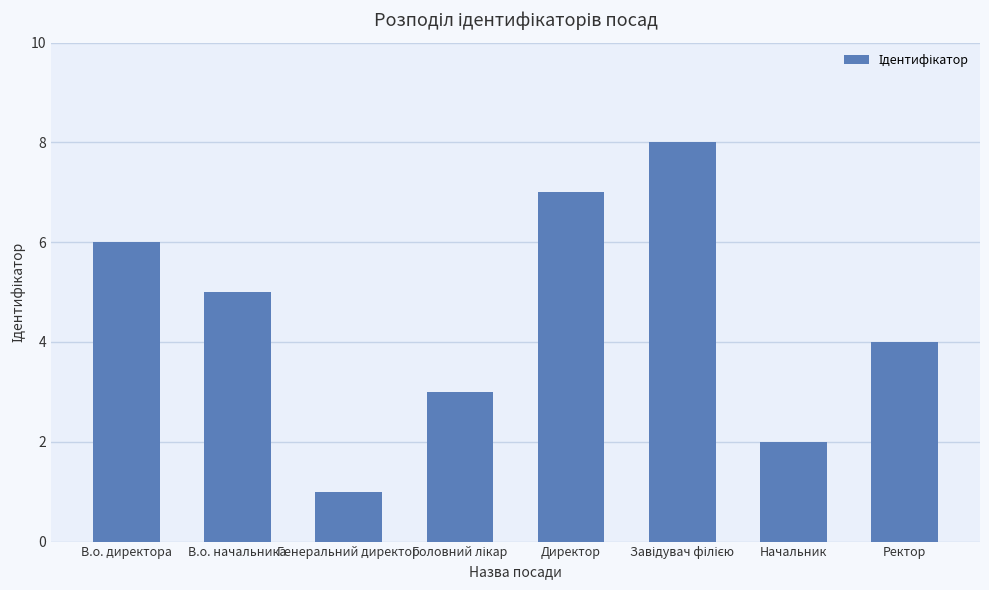

What position from the right is Генеральний директор?

6